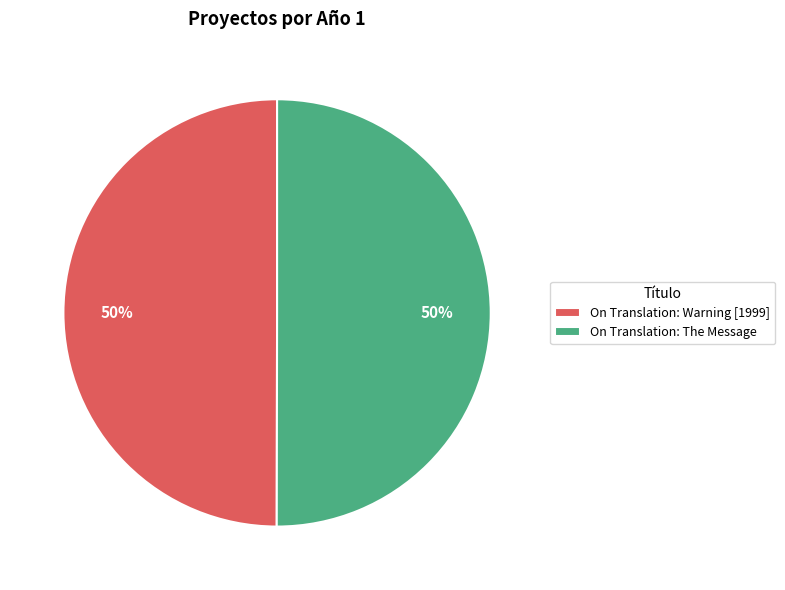

To the nearest percent, what portion does On Translation: The Message represent?

50%